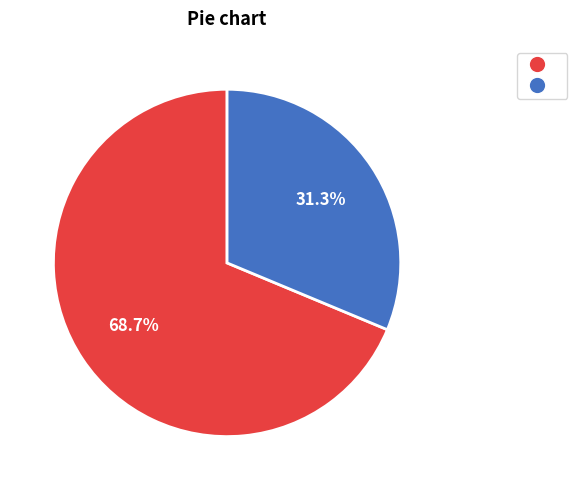

Is there a majority slice in this chart?

Yes